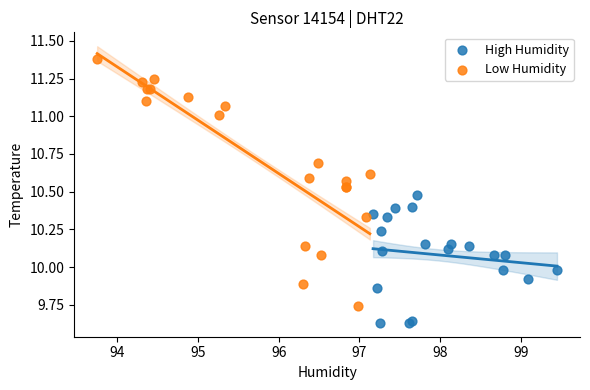

Which series reaches the minimum Y coordinate?

High Humidity